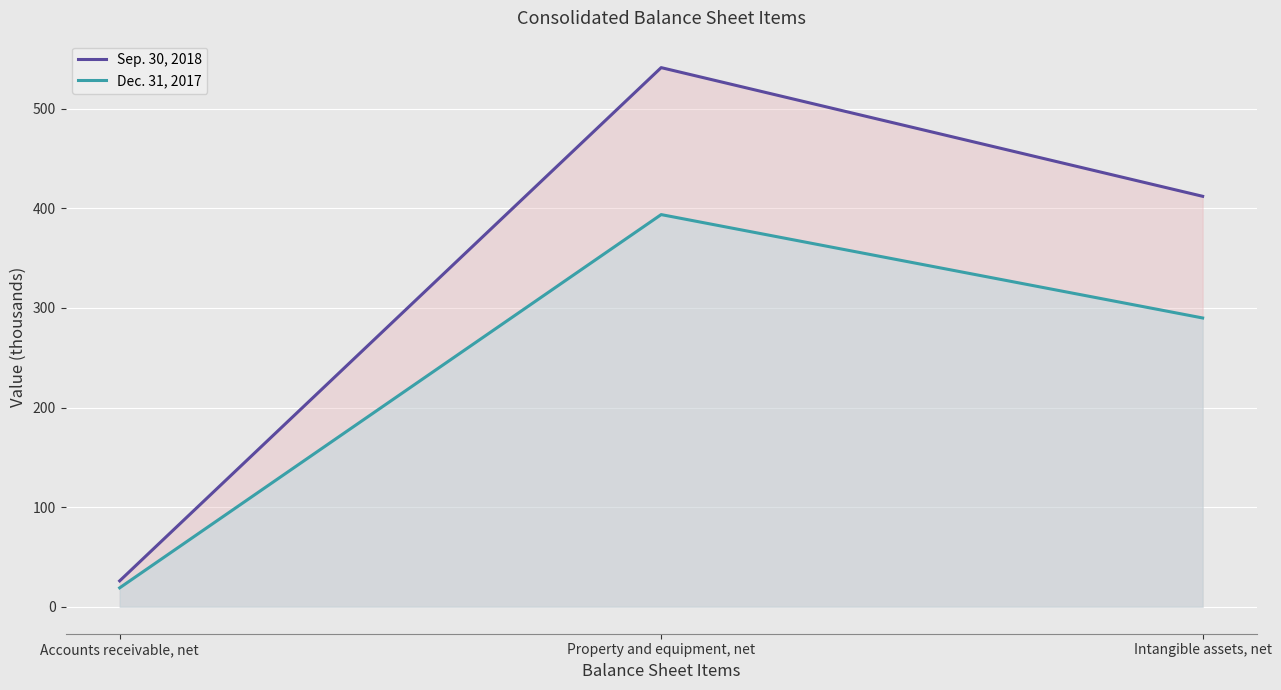

How many lines are shown in the chart?

2